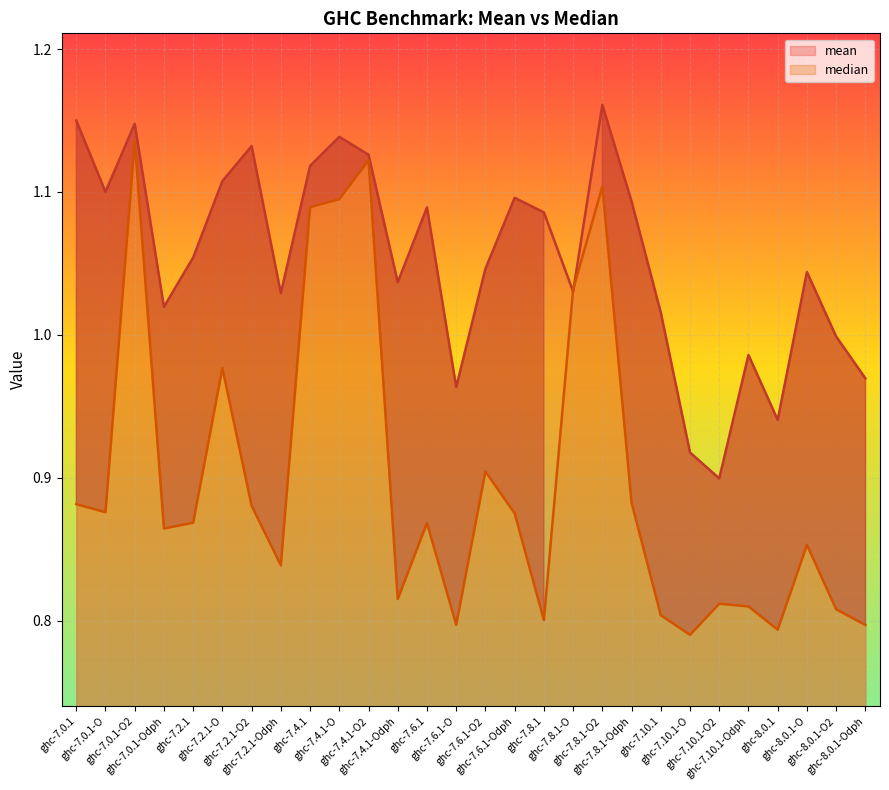

At which label is mean closest to 1?

ghc-8.0.1-O2